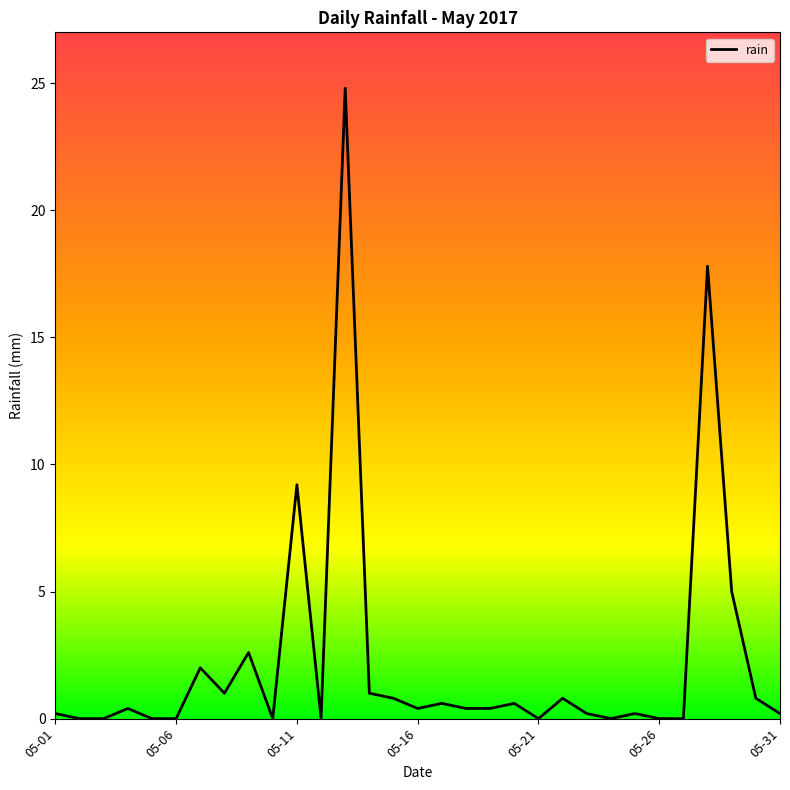

What is the greatest value displayed?

24.8